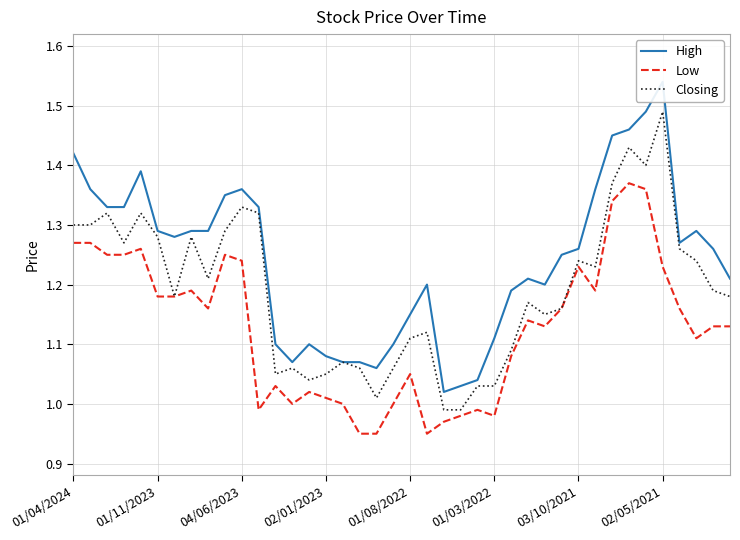

At which label does Closing reach its peak?

02/05/2021